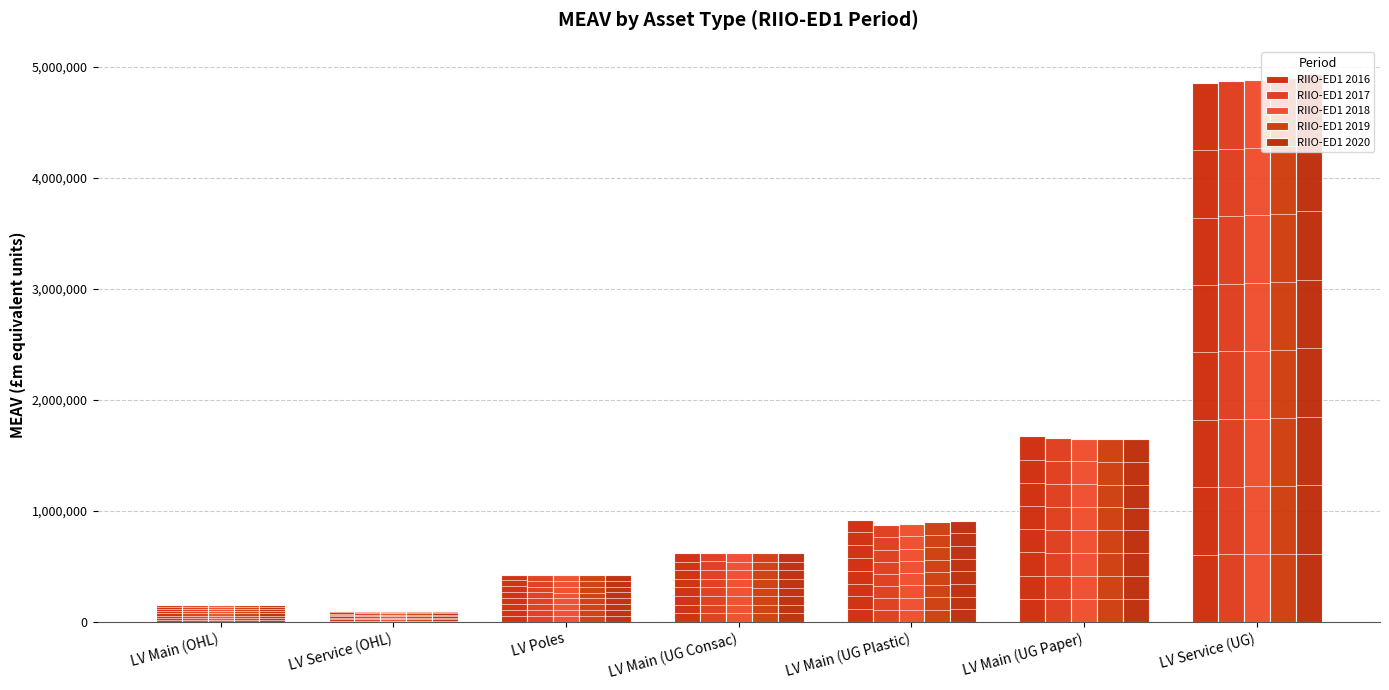

What is the average value of the RIIO-ED1 2020 series?

1256294.2